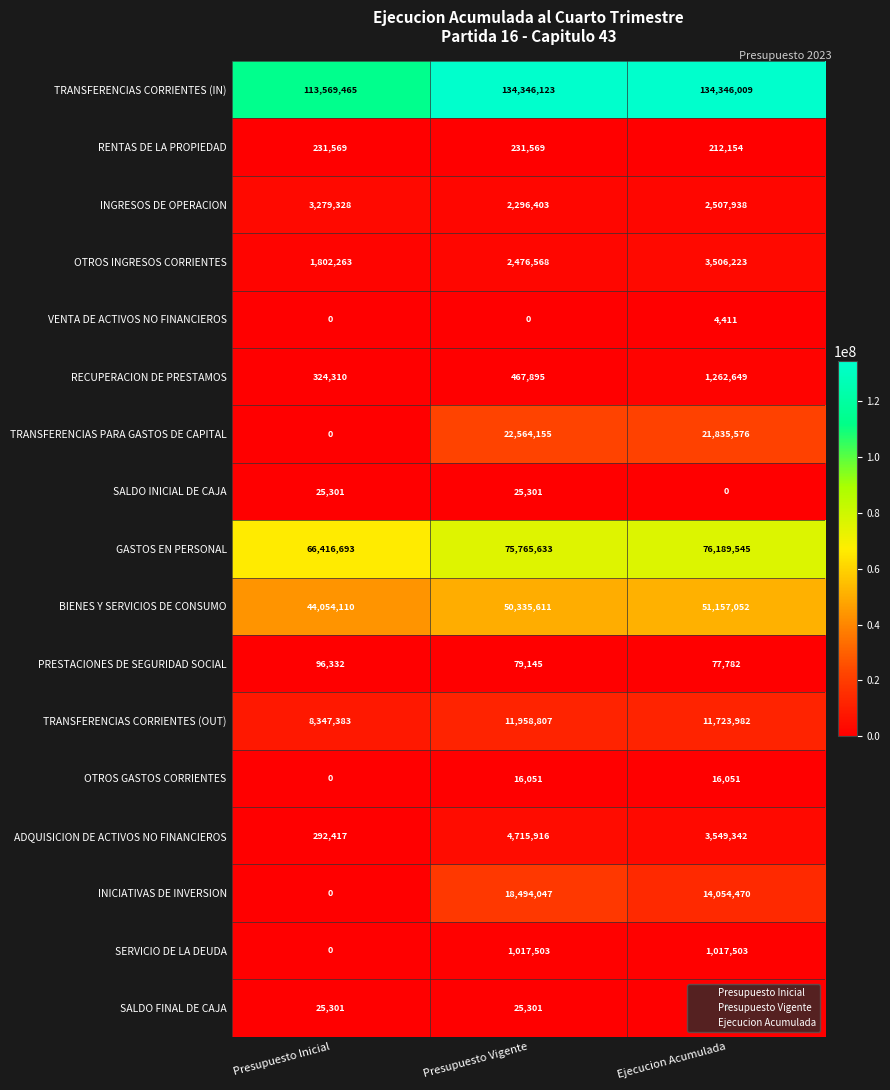

Where does the INICIATIVAS DE INVERSION series first go above 14054470?

Presupuesto Vigente